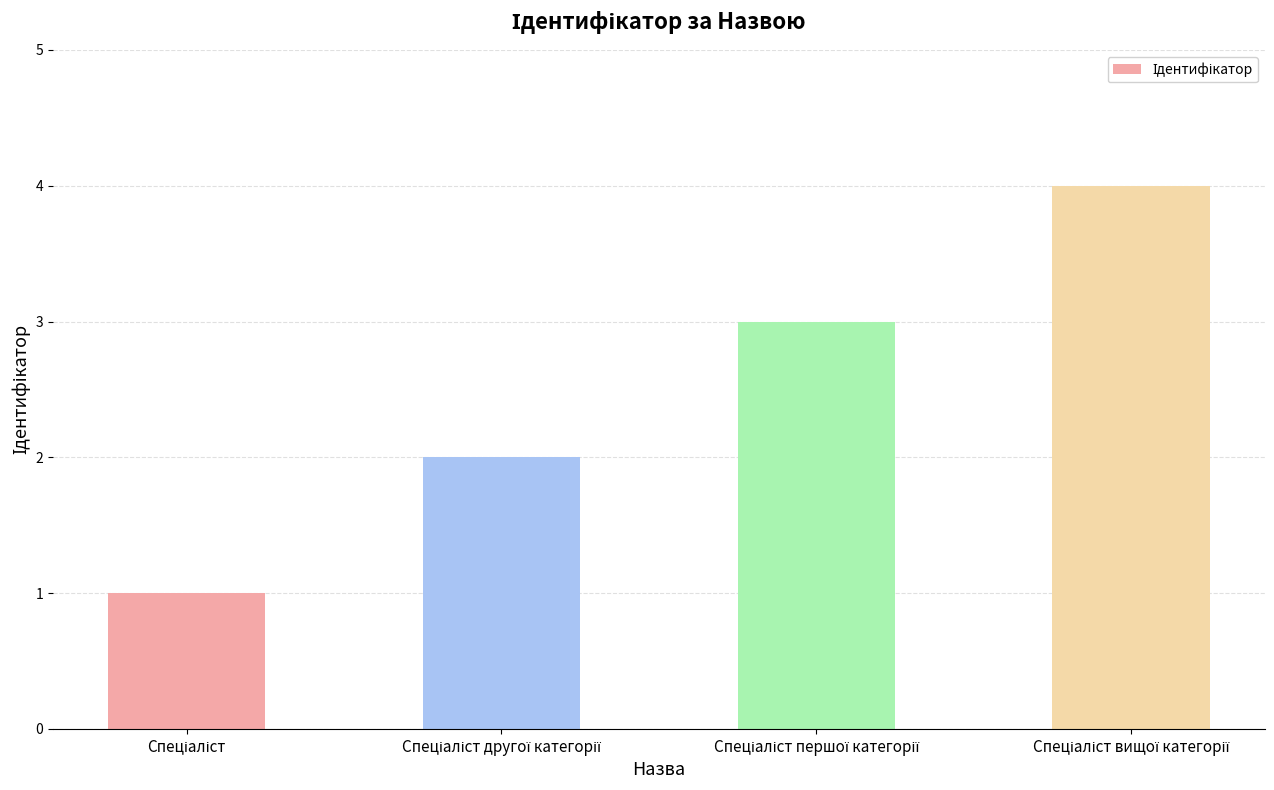

What is the greatest value displayed?

4